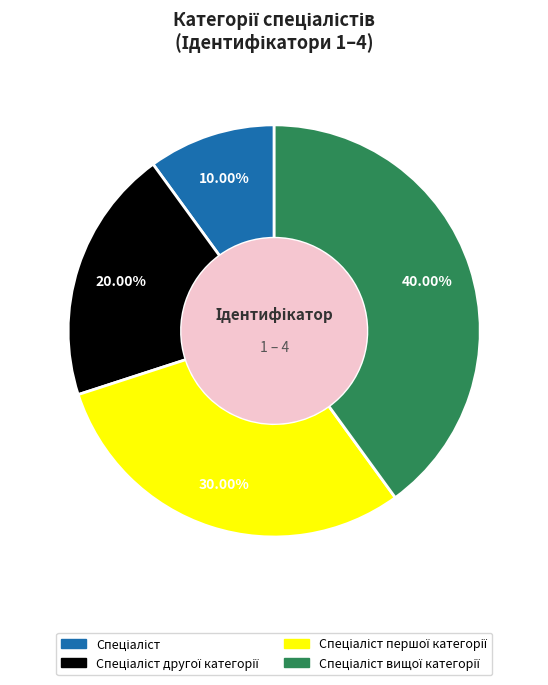

Is there a majority slice in this chart?

No